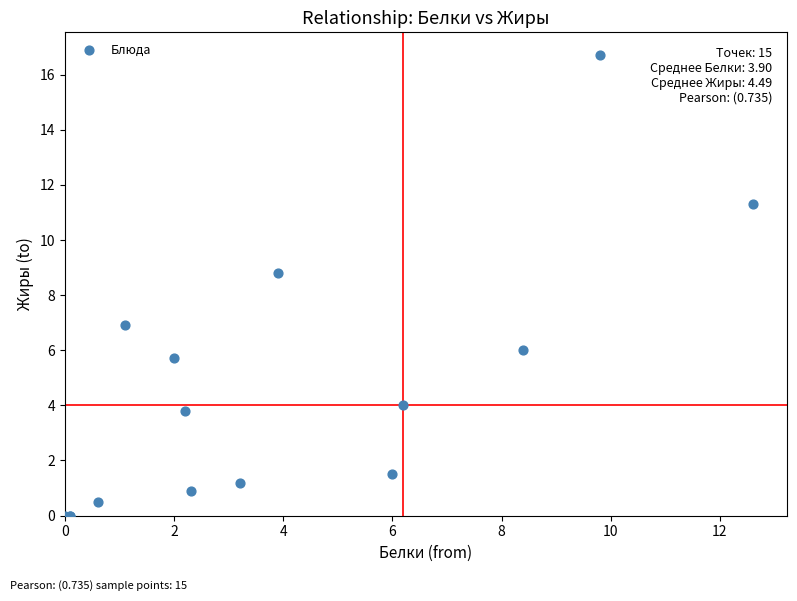

What Y value in the scatter plot is closest to 8?

8.8